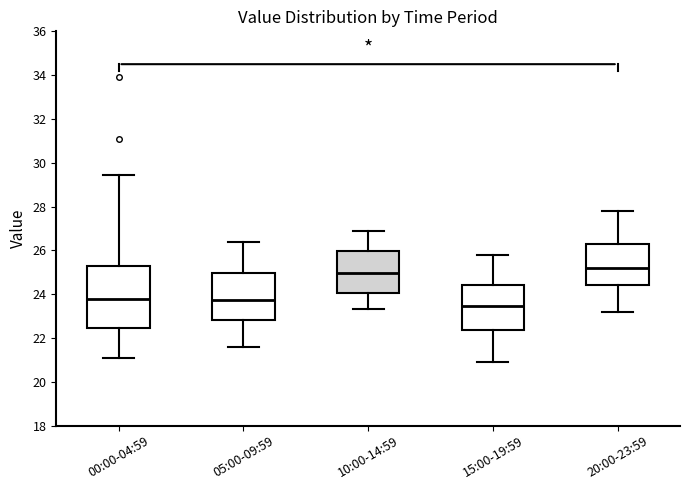

Reading left to right, transcribe this box plot: for each box, give where its median line is, the range the box spans, and where its two whiskers end, as read against the y-axis. The values are not printed on the chart, so give them approximately, as read against the axis.

00:00-04:59: median 23.8, box 22.4 to 25.2, whiskers 21.0 to 29.4
05:00-09:59: median 23.8, box 22.8 to 25.0, whiskers 21.6 to 26.4
10:00-14:59: median 25.0, box 24.0 to 26.0, whiskers 23.4 to 27.0
15:00-19:59: median 23.4, box 22.4 to 24.4, whiskers 21.0 to 25.8
20:00-23:59: median 25.2, box 24.4 to 26.4, whiskers 23.2 to 27.8